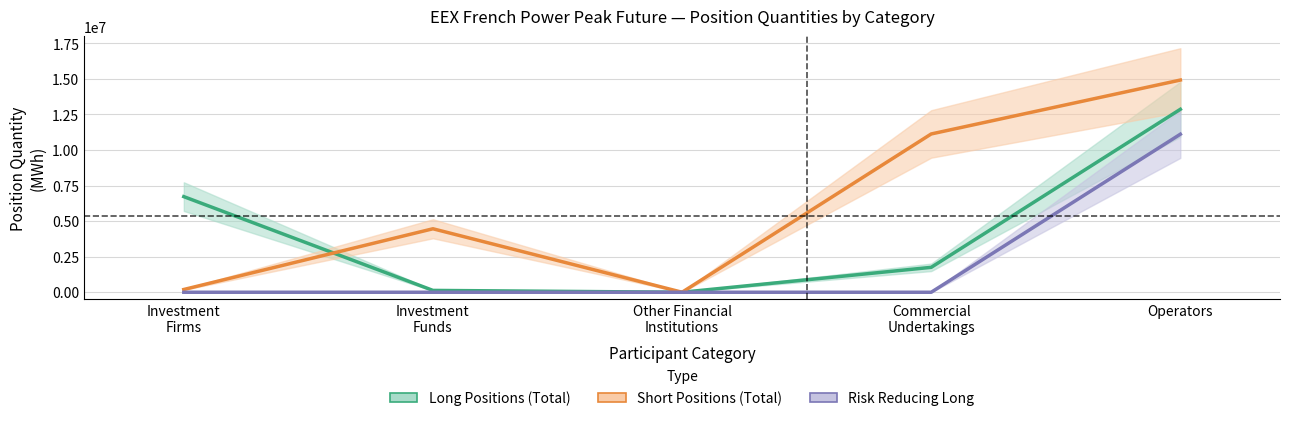

True or false: Risk Reducing Long has a value of -5335659 at Investment
Funds.

False